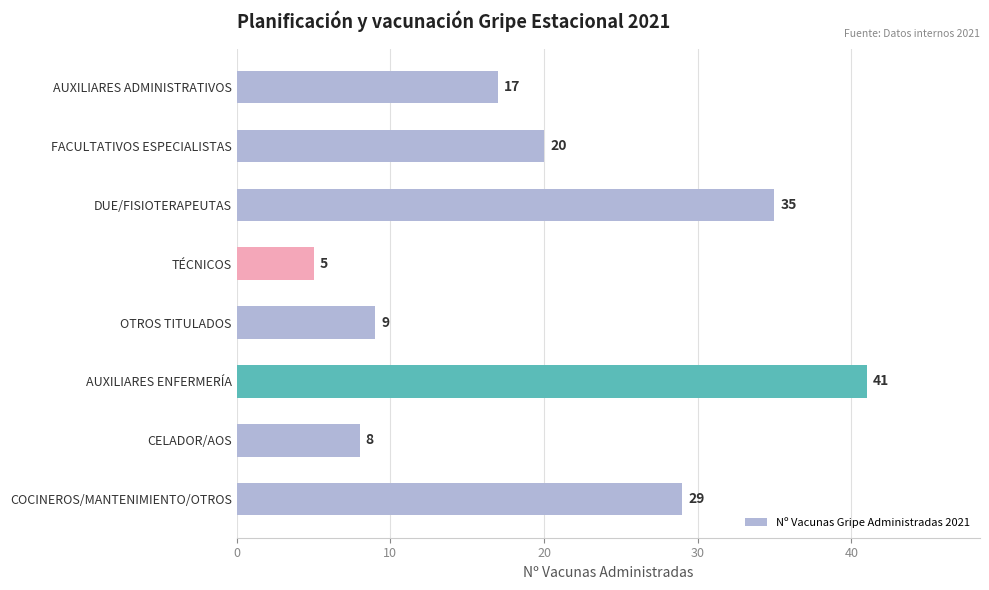

Where is the data nearest to the value 23?

FACULTATIVOS ESPECIALISTAS